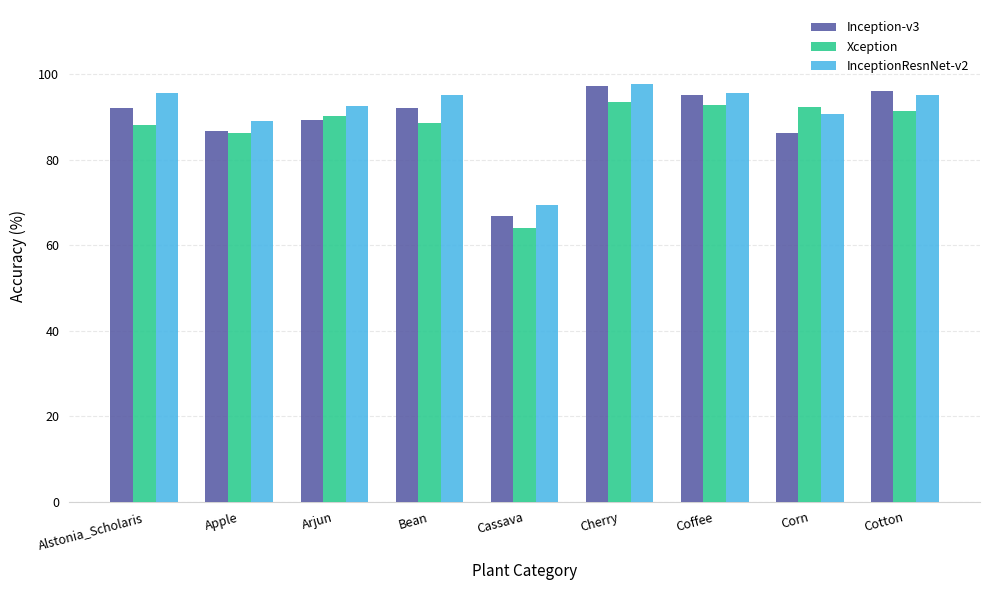

What is the label of the 2nd bar from the left?

Apple